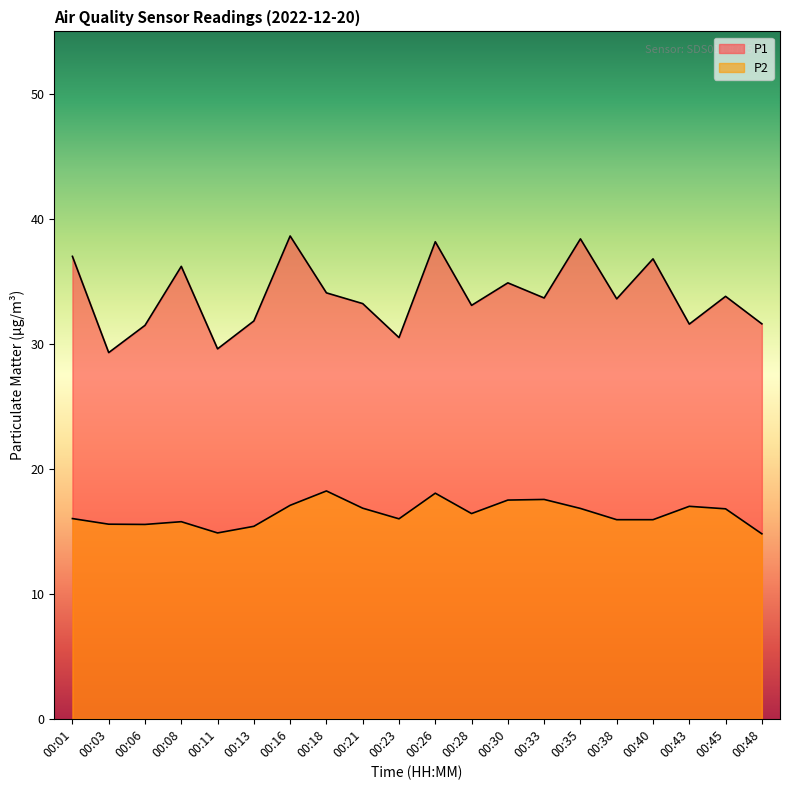

The P1 series shows 22.7 at 00:26. True or false?

False